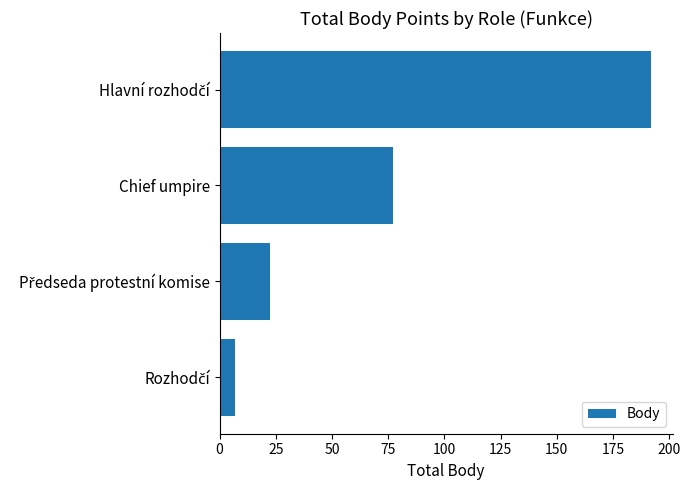

What is the value of the 4th bar from the top?

7.0